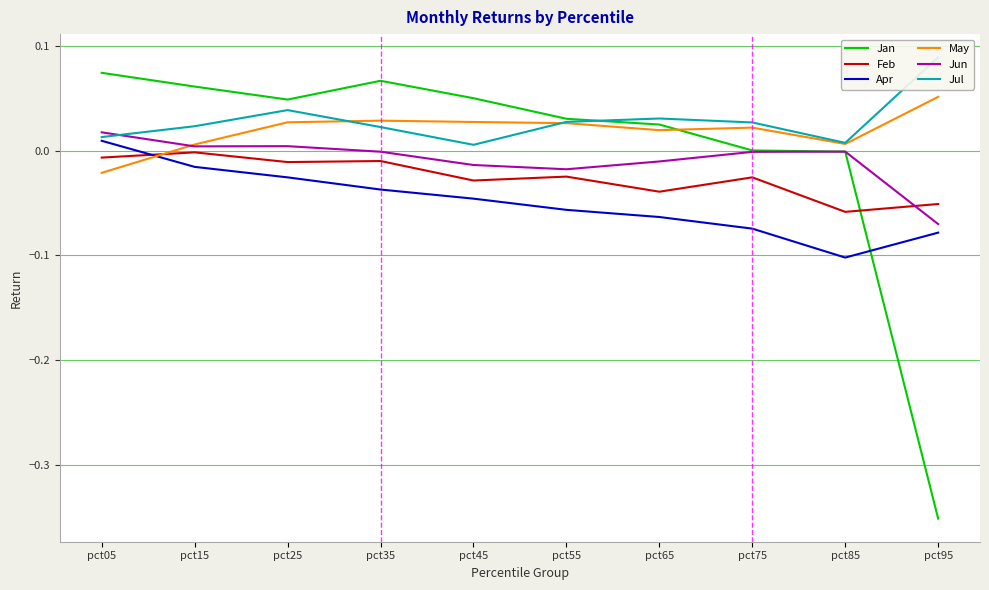

What is the difference between the highest and lowest values at pct25?

0.1